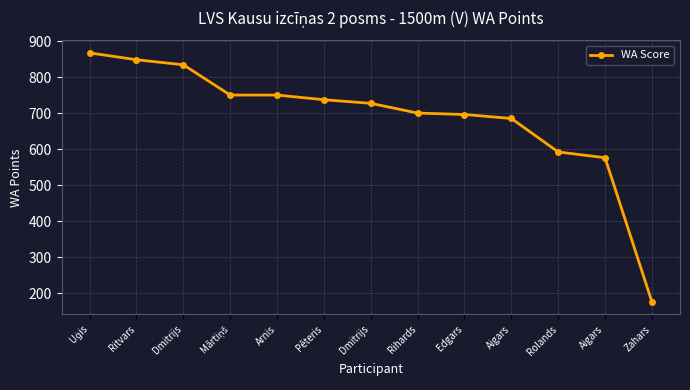

What is the maximum value shown in the chart?

867